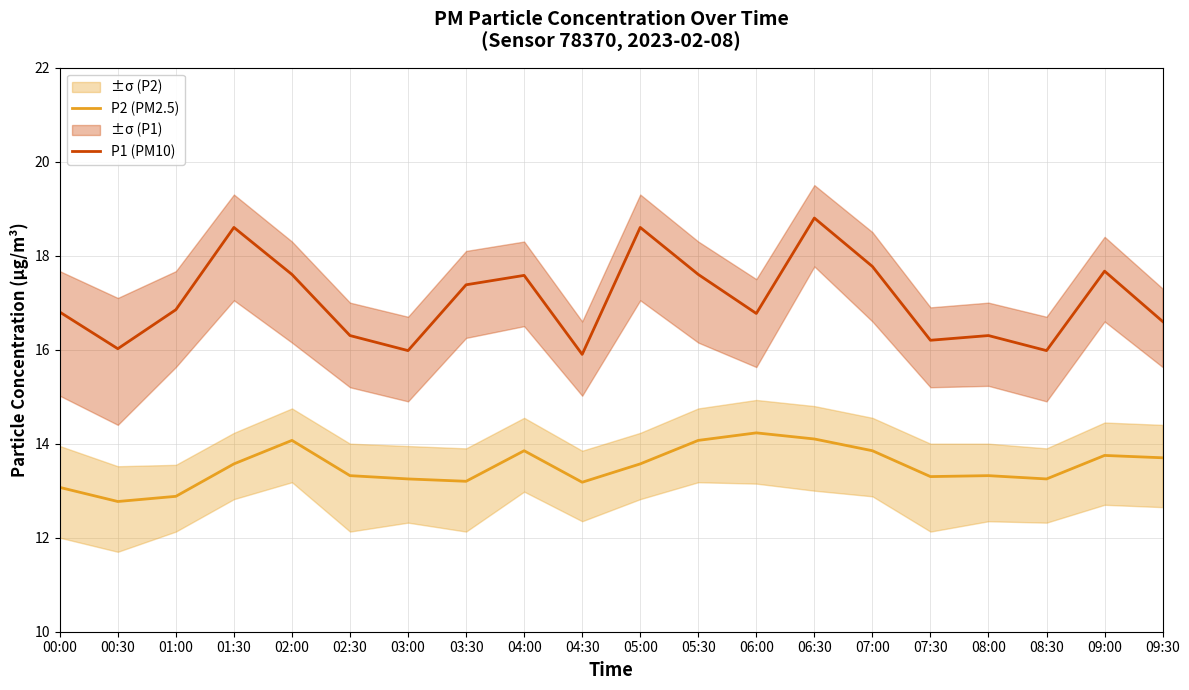

The value of P1 (PM10) at 05:30 is 17.6. True or false?

True